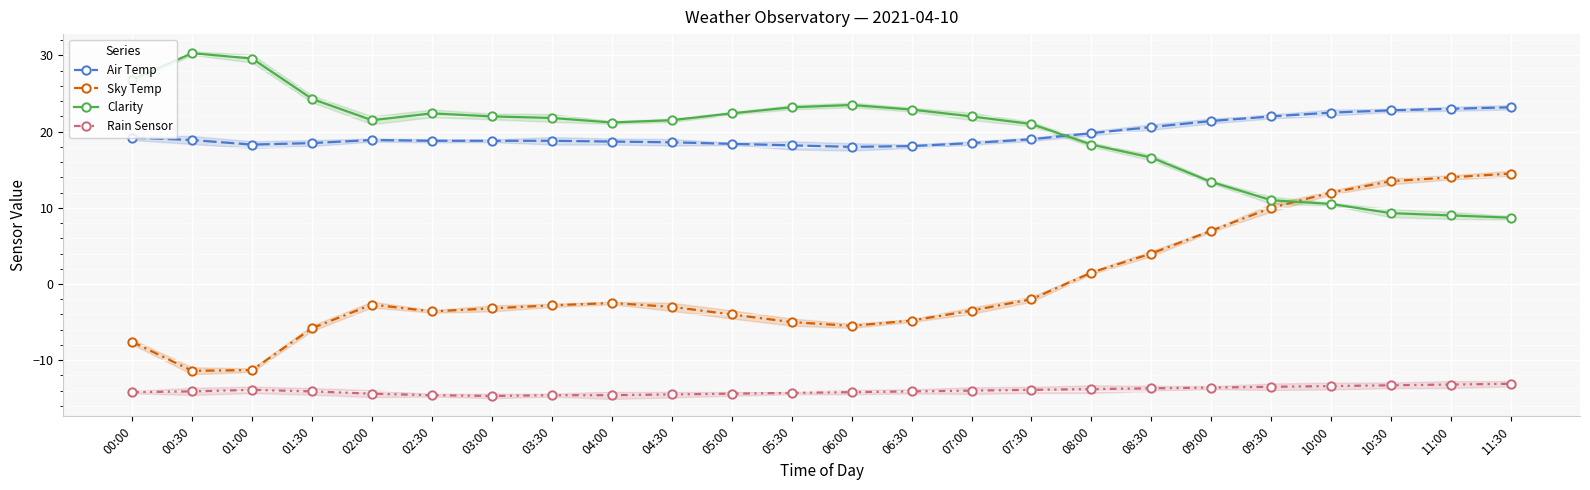

Count the number of data series in this chart.

4